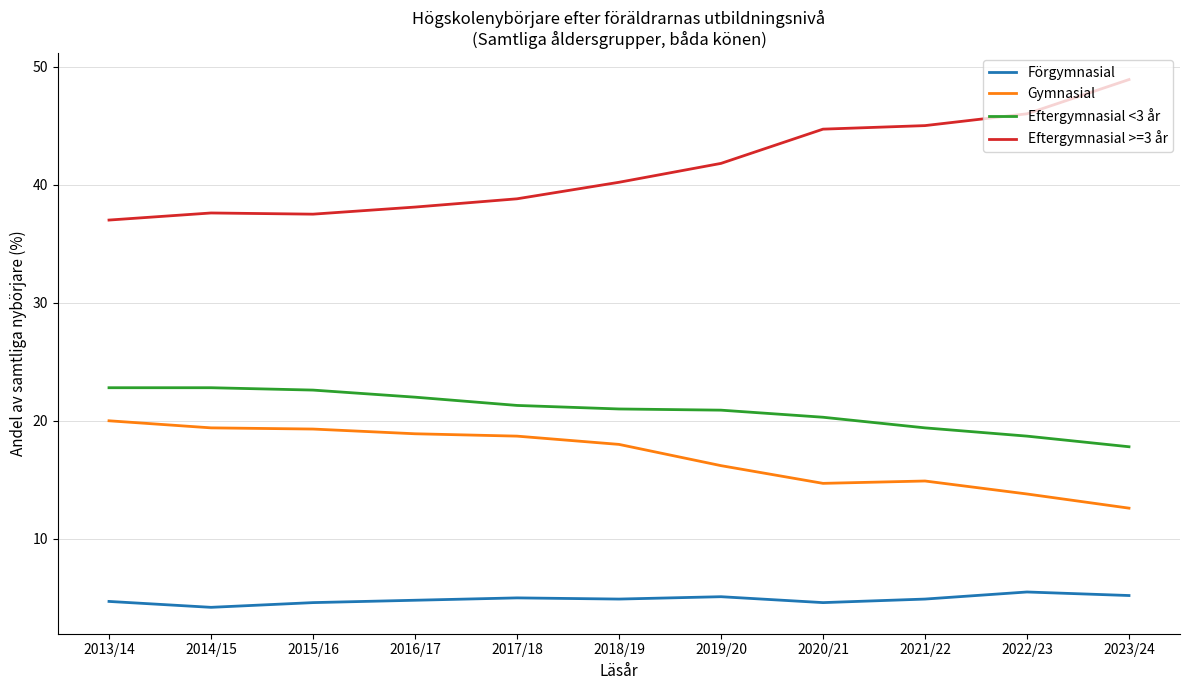

Rank the series by their maximum value, from lowest to highest.

Förgymnasial, Gymnasial, Eftergymnasial <3 år, Eftergymnasial >=3 år